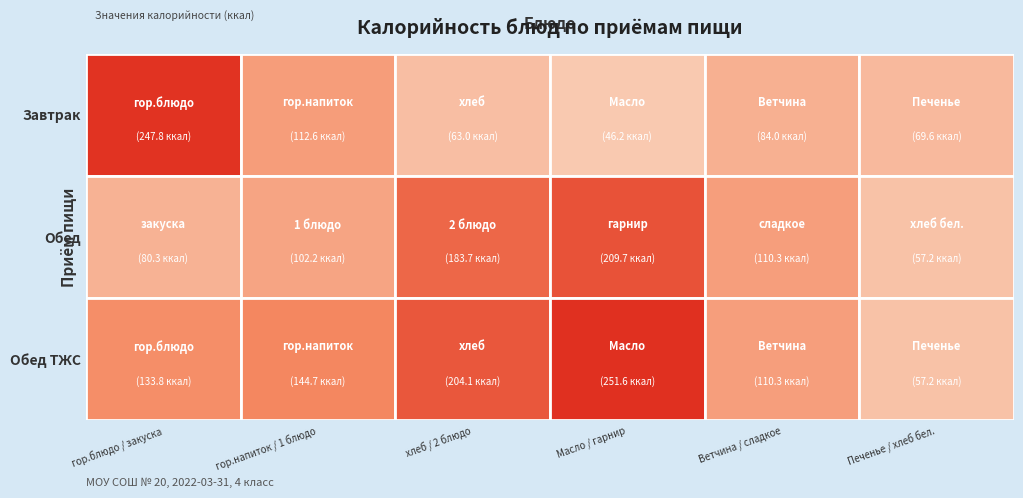

At which category is the sum across all series the highest?

Масло / гарнир